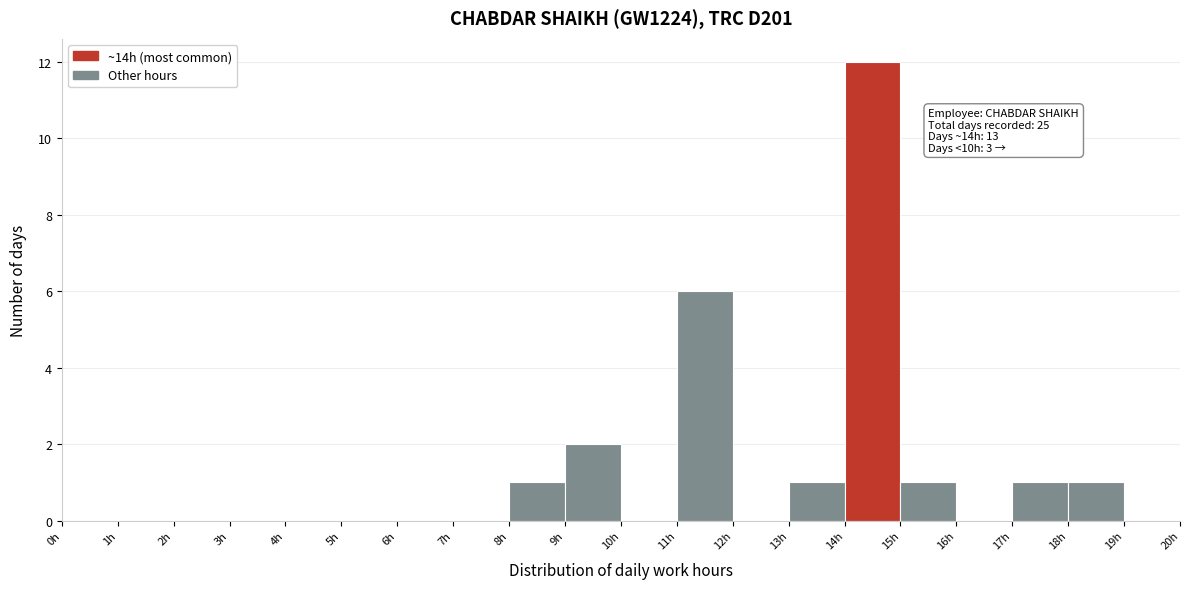

Which range on the x-axis has the tallest bar?

14 to 15